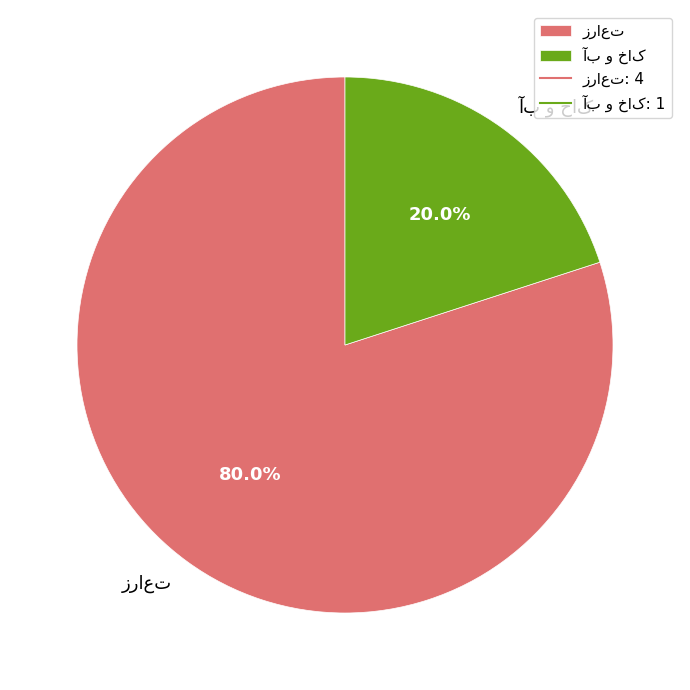

Does any single category account for the majority?

Yes